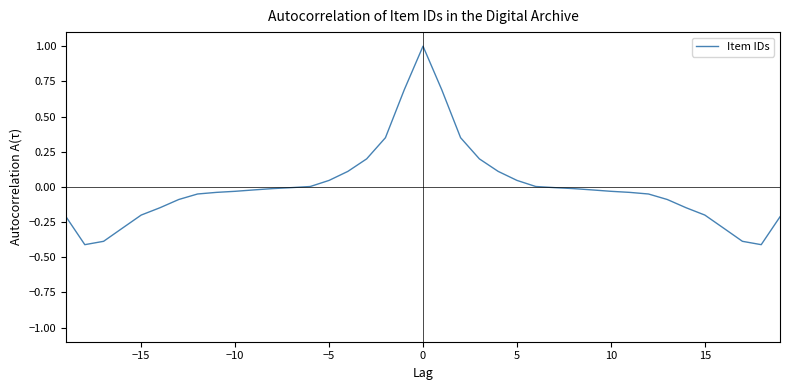

What is the minimum value shown in the chart?

-0.4